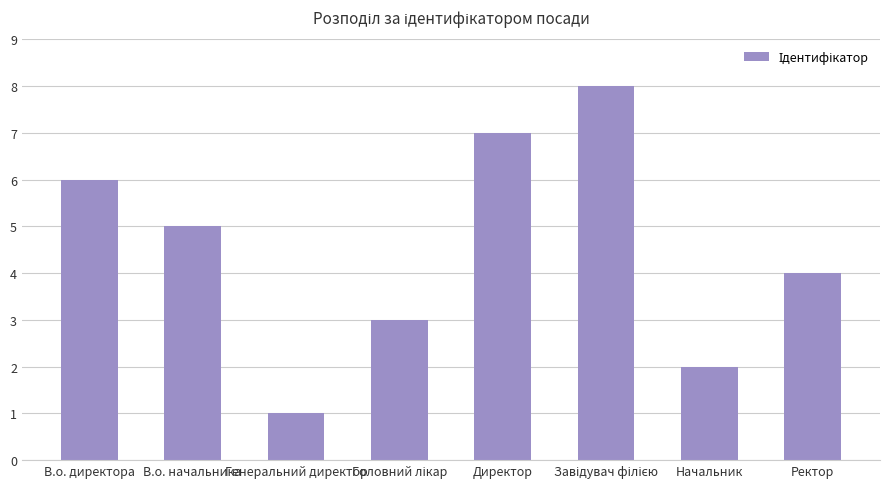

Between В.о. директора and В.о. начальника, which is larger?

В.о. директора